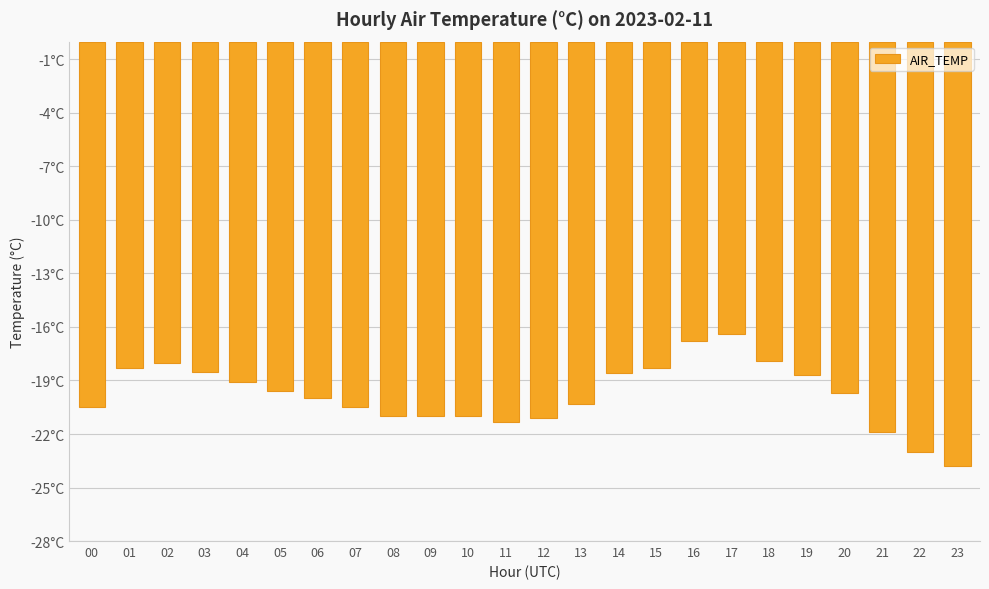

True or false: the data shows -19.1 at 04.

True